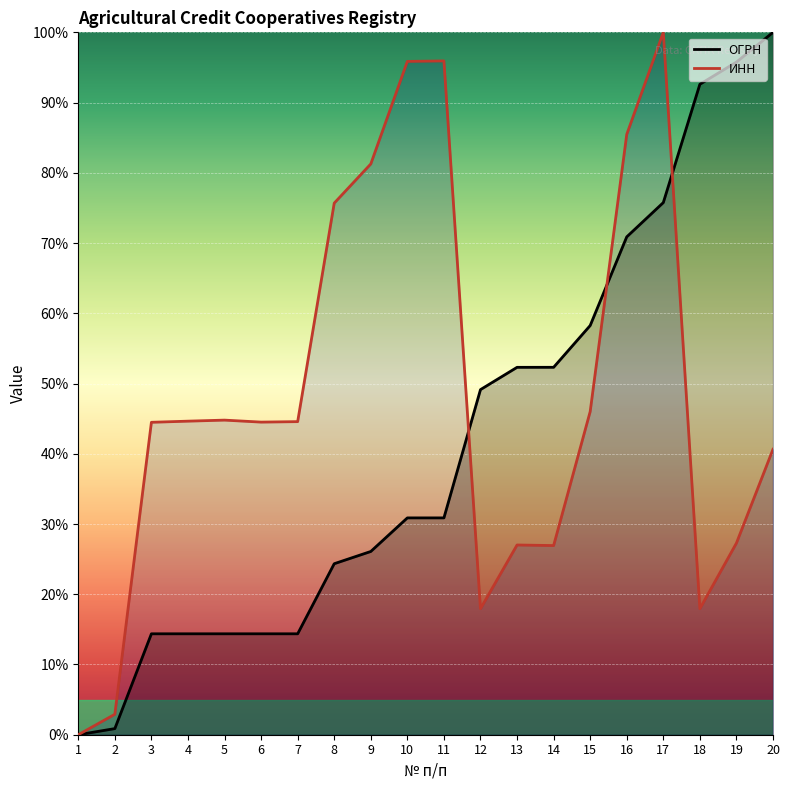

What are all the series names shown in the legend?

ОГРН, ИНН